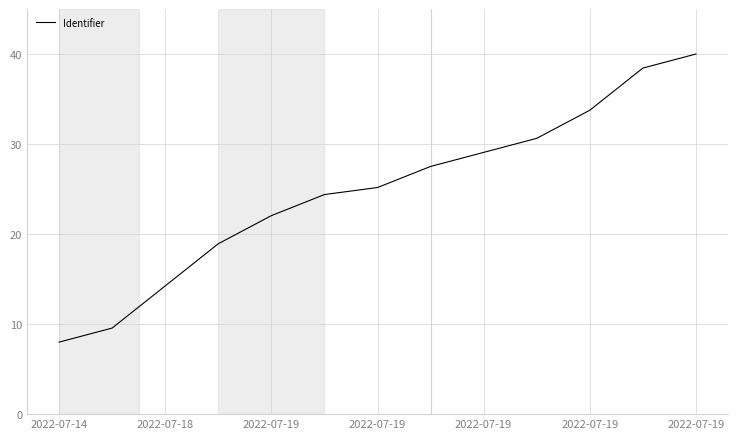

What is the difference between the maximum and minimum values?

32.0